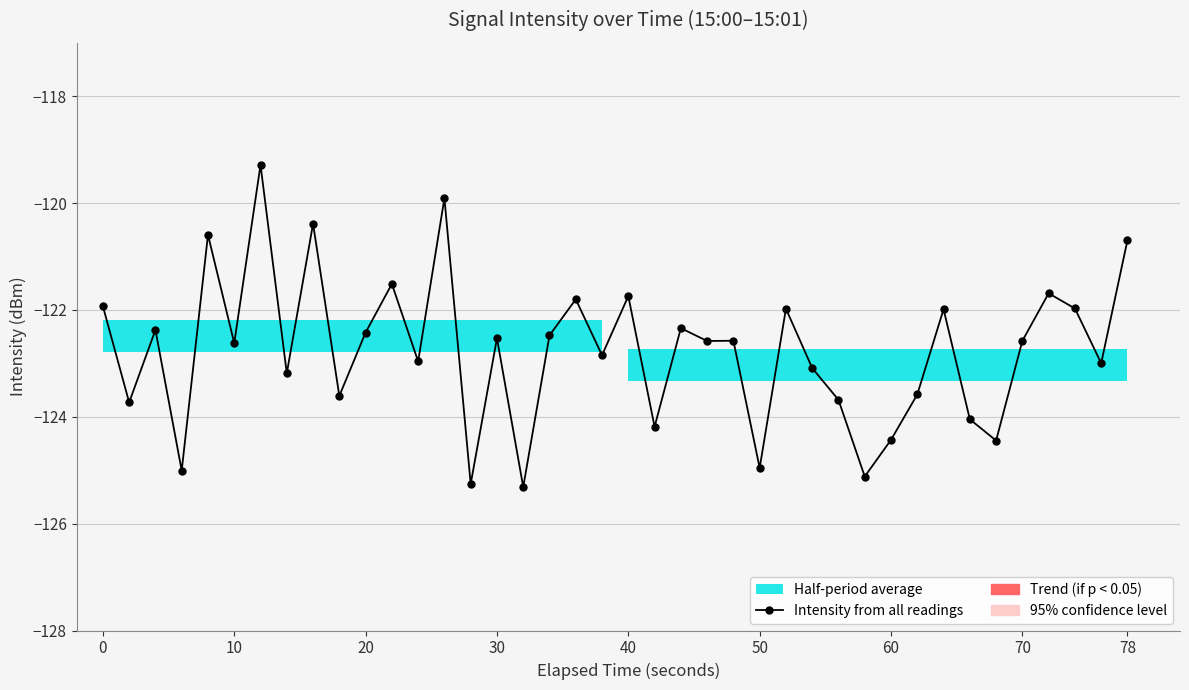

What is the average value?

-122.8